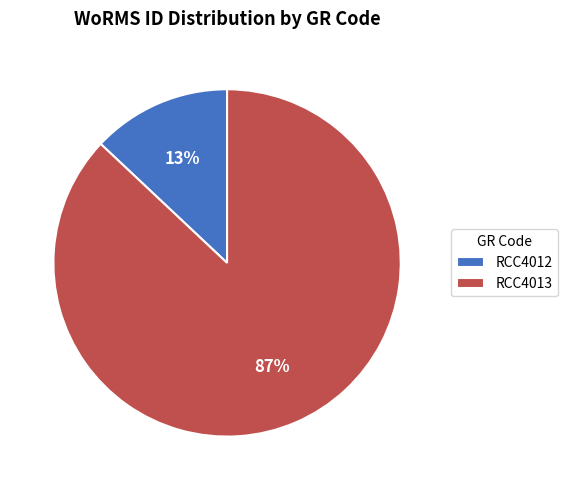

How many slices are in this pie chart?

2